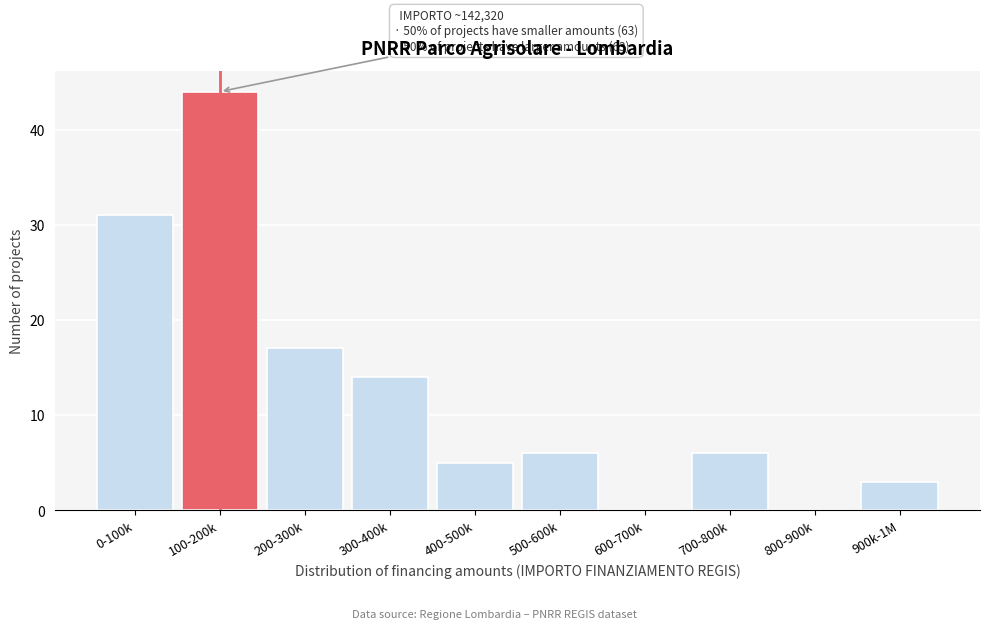

Reading left to right, list all the values displayed in this chart.

0-100k=31	100-200k=44	200-300k=17	300-400k=14	400-500k=5	500-600k=6	600-700k=0	700-800k=6	800-900k=0	900k-1M=3